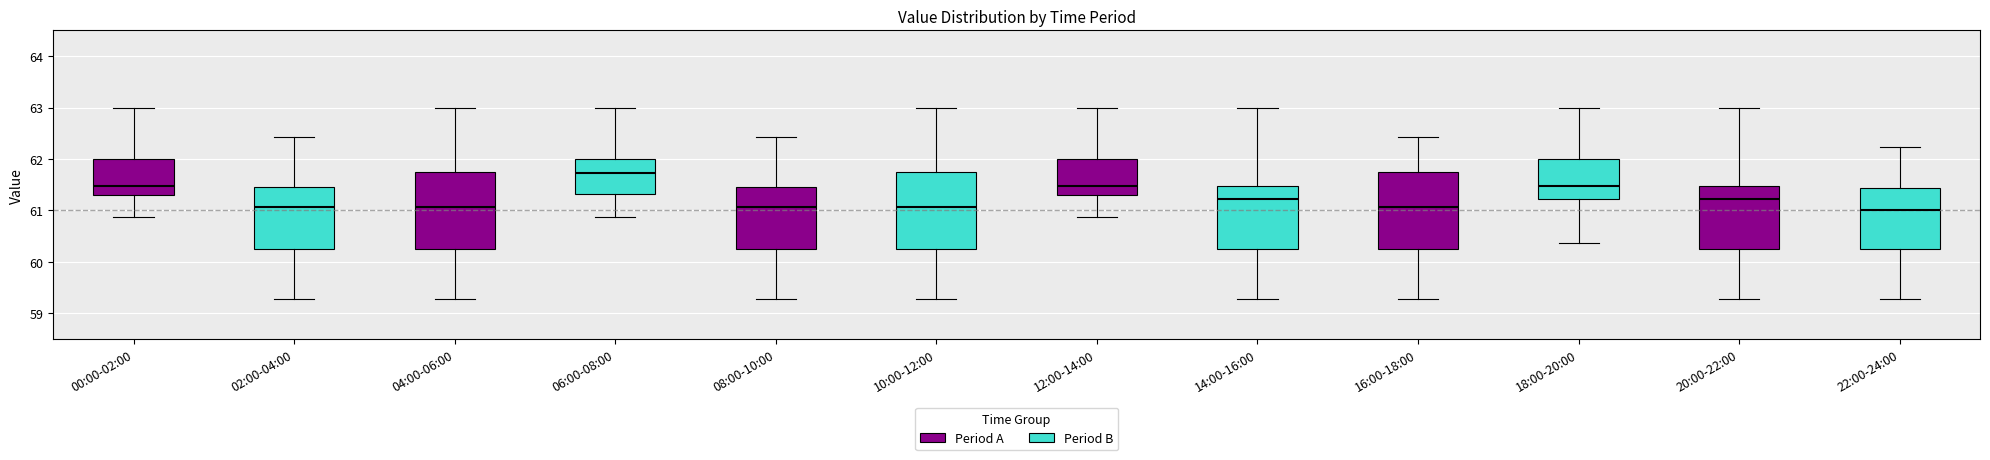

Where does the median line of the box for 14:00-16:00 sit on the y-axis? The values are not printed on the chart, so give them approximately, as read against the axis.

61.2